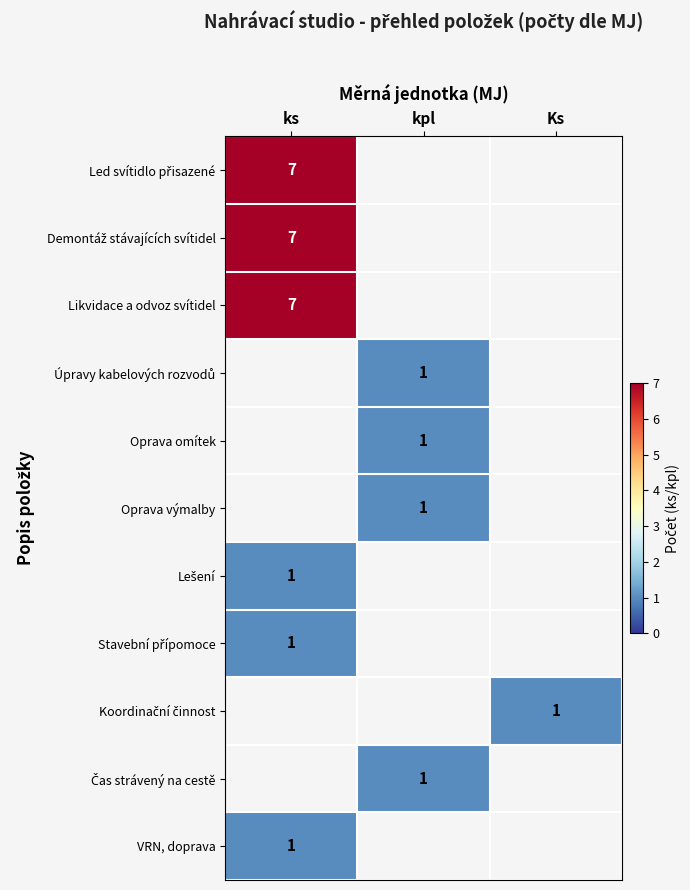

The Úpravy kabelových rozvodů series shows 1.0 at kpl. True or false?

True